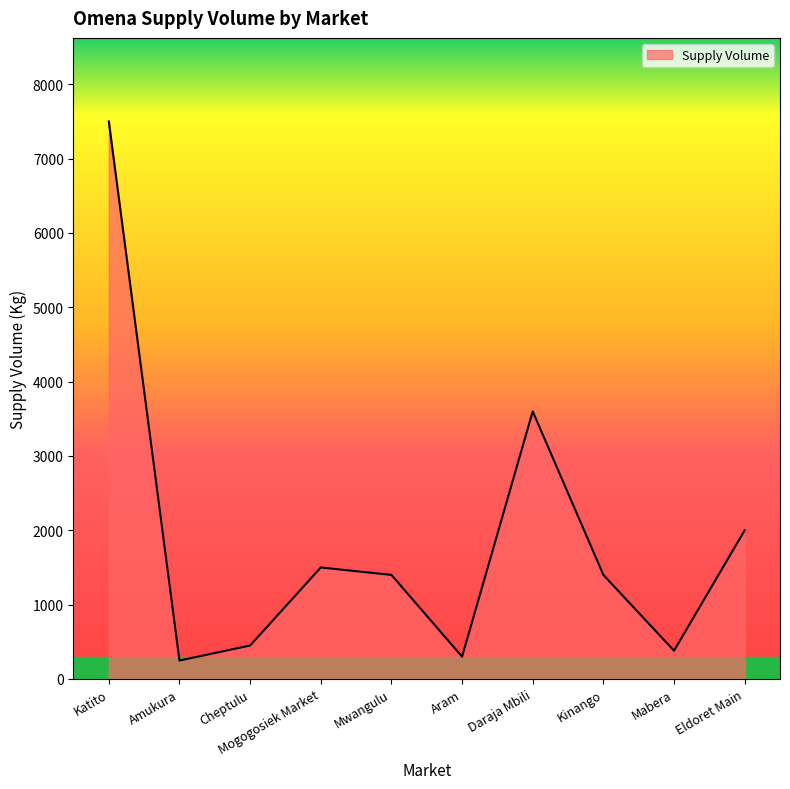

Between Eldoret Main and Kinango, which is larger?

Eldoret Main